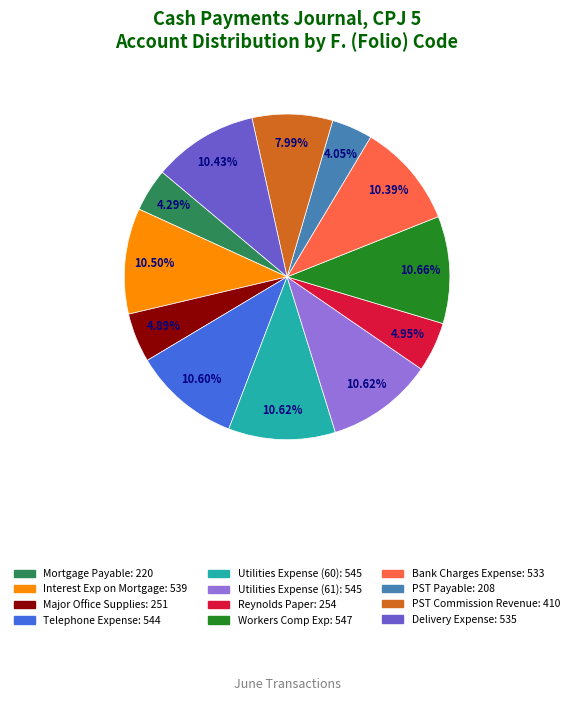

Between PST Payable and Utilities Expense (60), which is larger?

Utilities Expense (60)